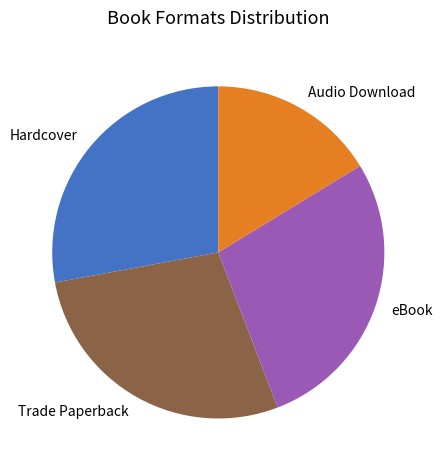

What is the smallest slice in the pie chart?

Audio Download